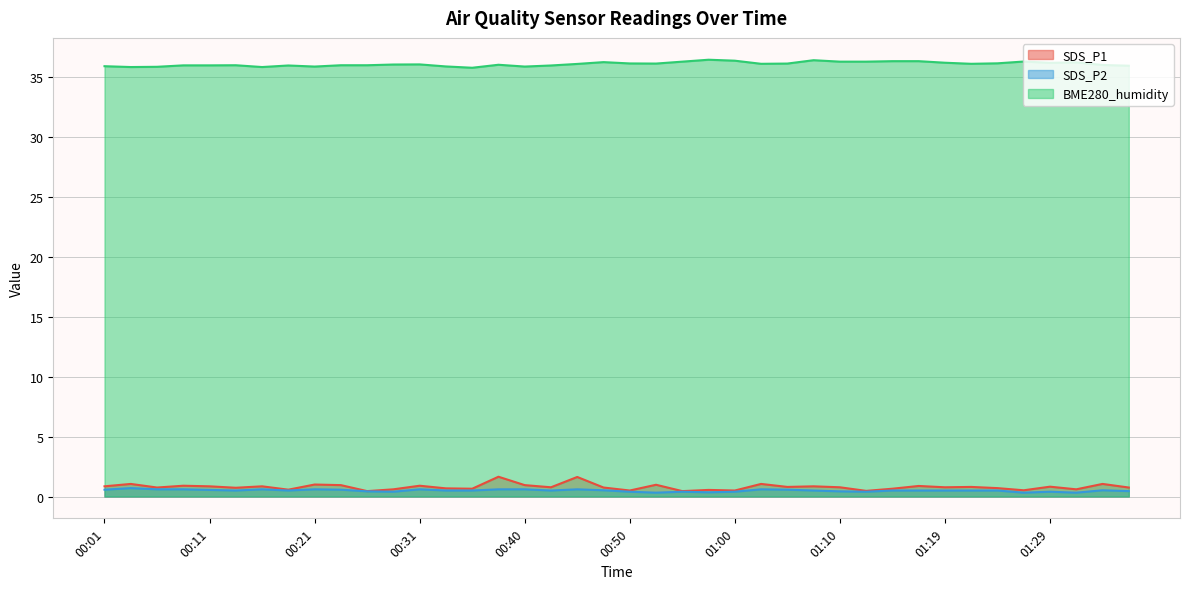

Where is the first local minimum for SDS_P1?

00:06